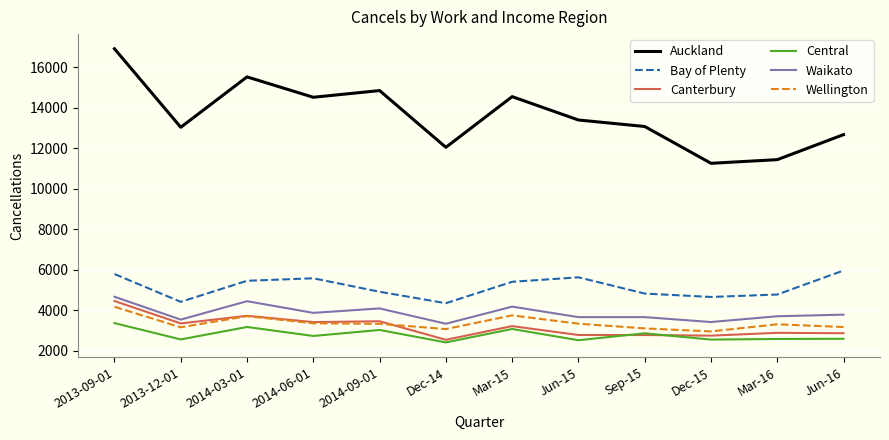

What is the greatest value displayed?

16900